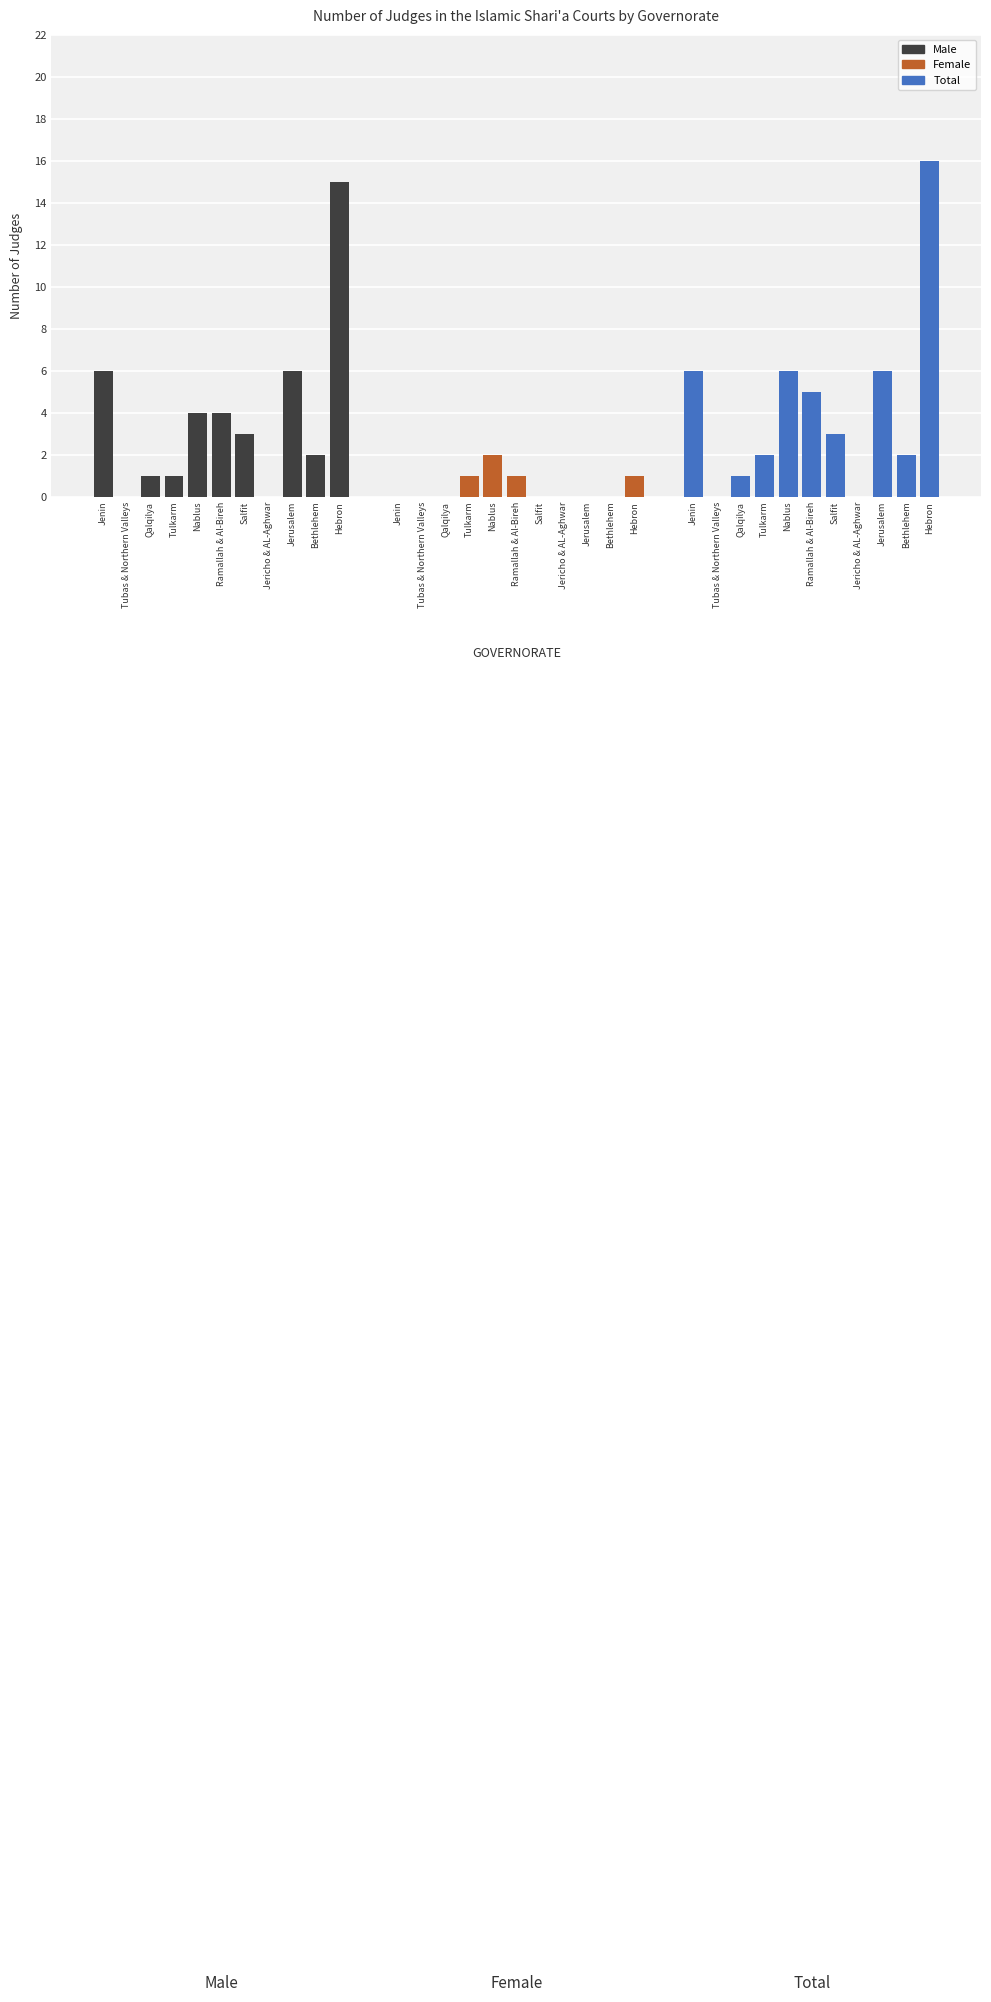

The Male series shows 1 at Ramallah & Al-Bireh. True or false?

False